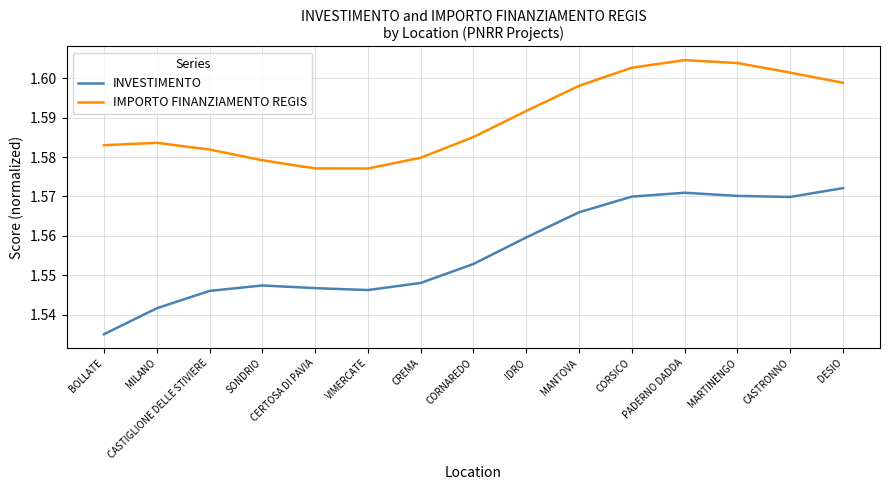

Count the number of categories in the chart.

15